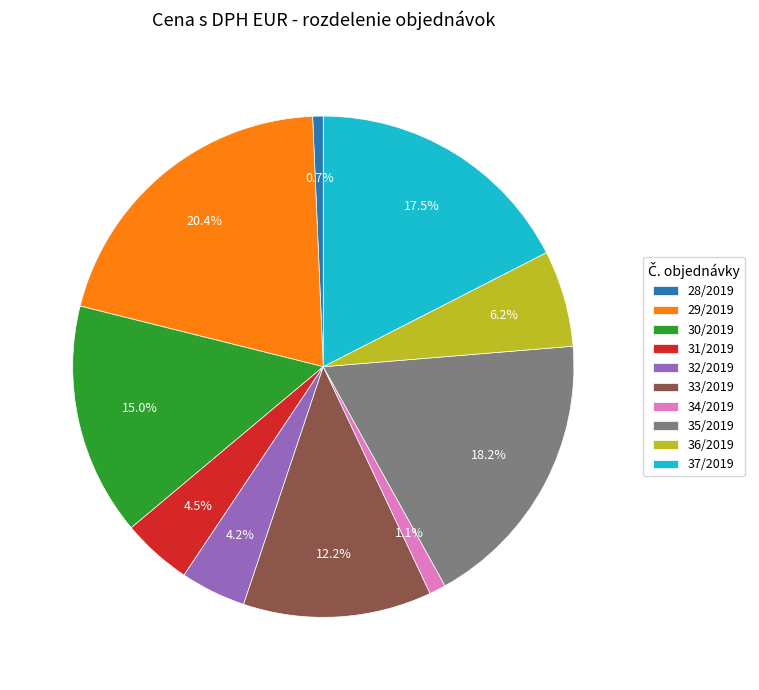

Approximately how many times larger is the value at 33/2019 compared to 28/2019?

17.9